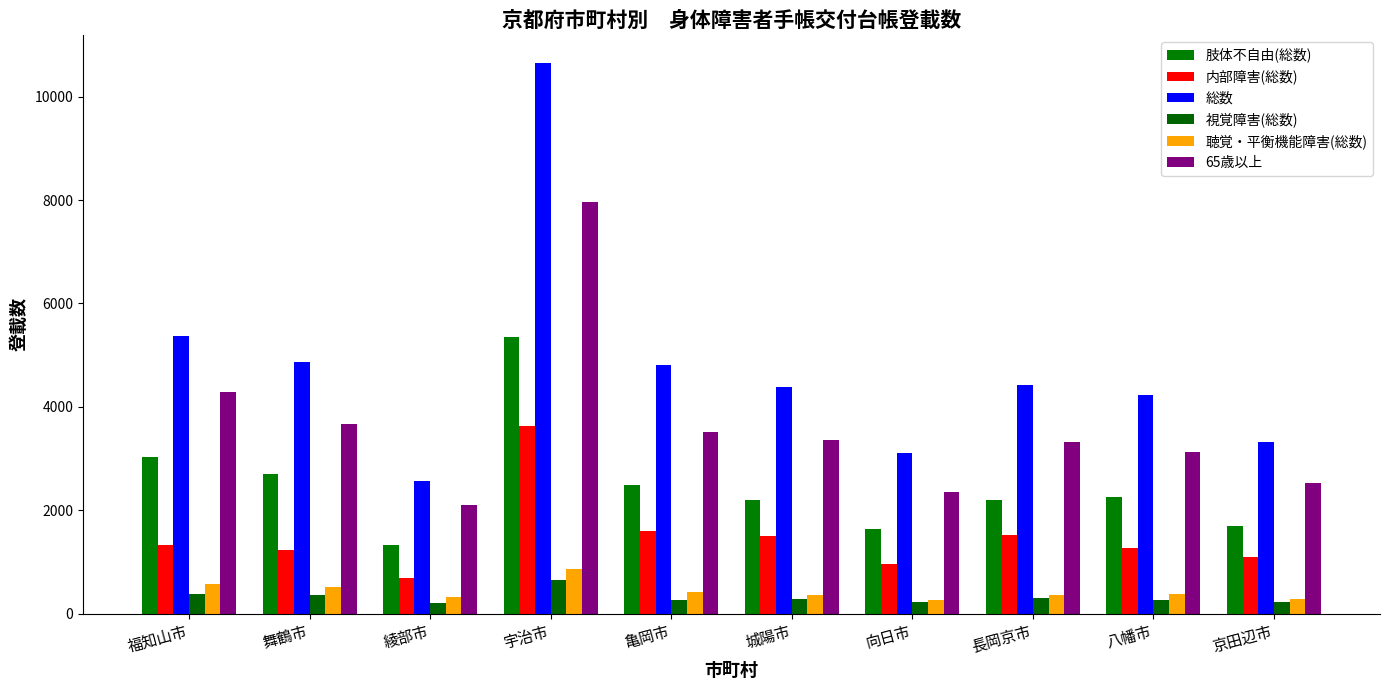

What is the smallest value displayed?

204